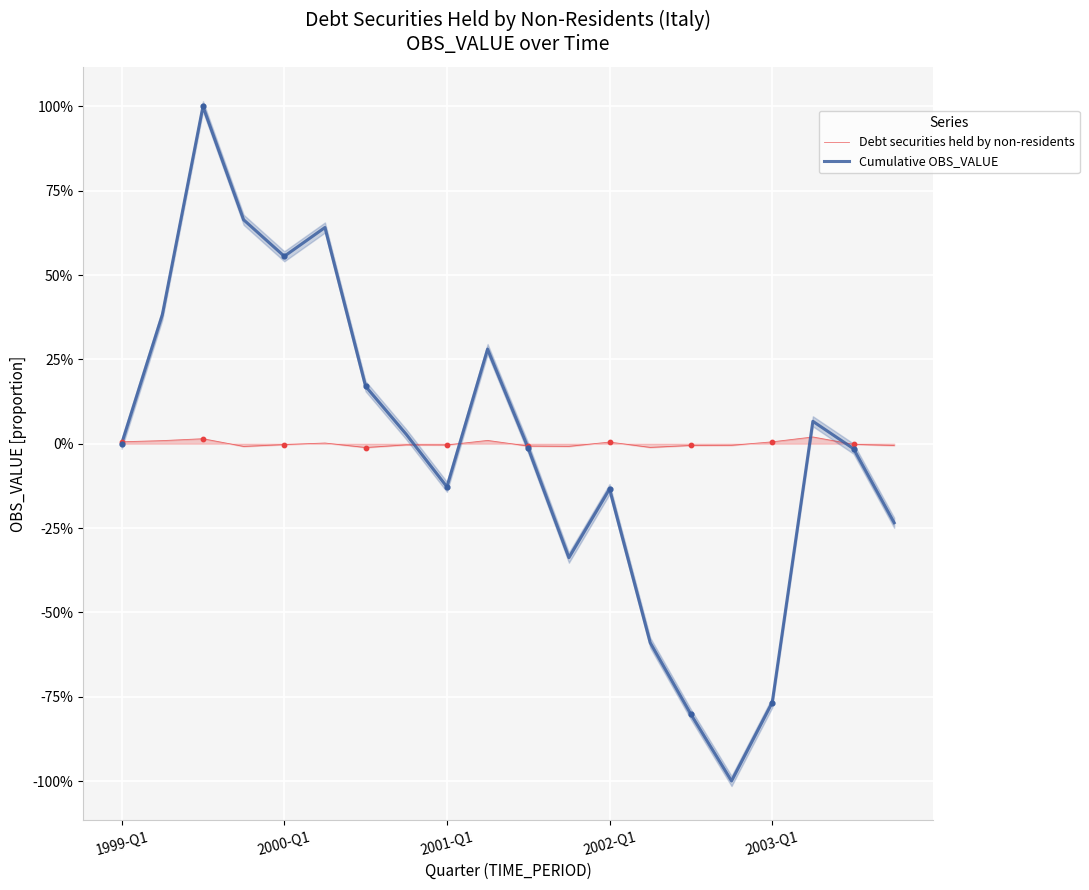

Which series has the widest spread of Y values?

Cumulative OBS_VALUE